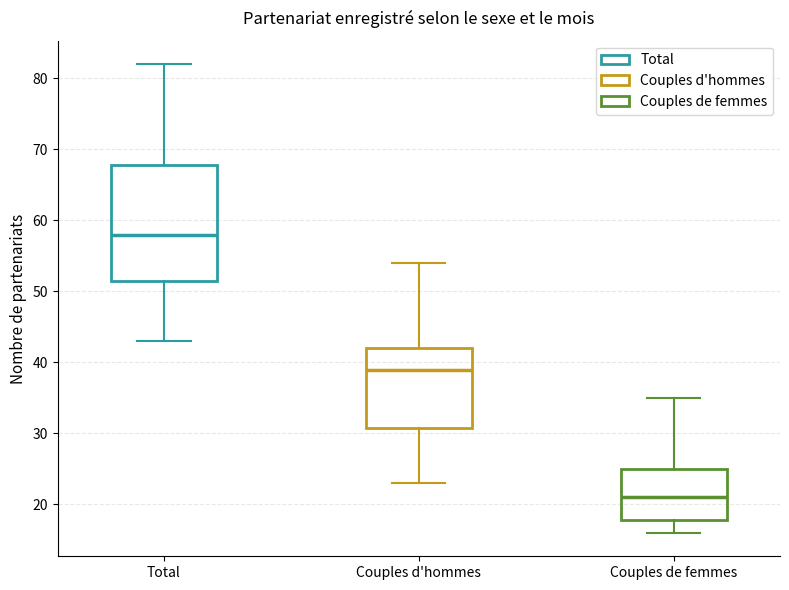

Reading left to right, read every box against the y-axis: the position of its median line, the range the box covers, and the ends of its whiskers. The values are not printed on the chart, so give them approximately, as read against the axis.

Total: median 58, box 52 to 68, whiskers 43 to 82
Couples d'hommes: median 39, box 31 to 42, whiskers 23 to 54
Couples de femmes: median 21, box 18 to 25, whiskers 16 to 35